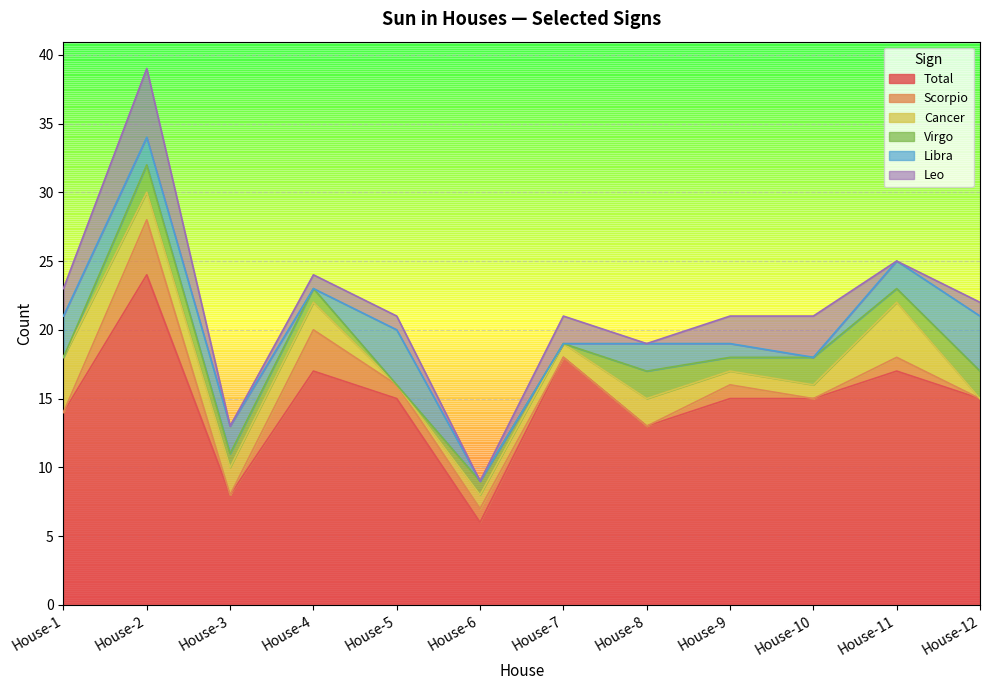

What is the sum of all Virgo values?

13